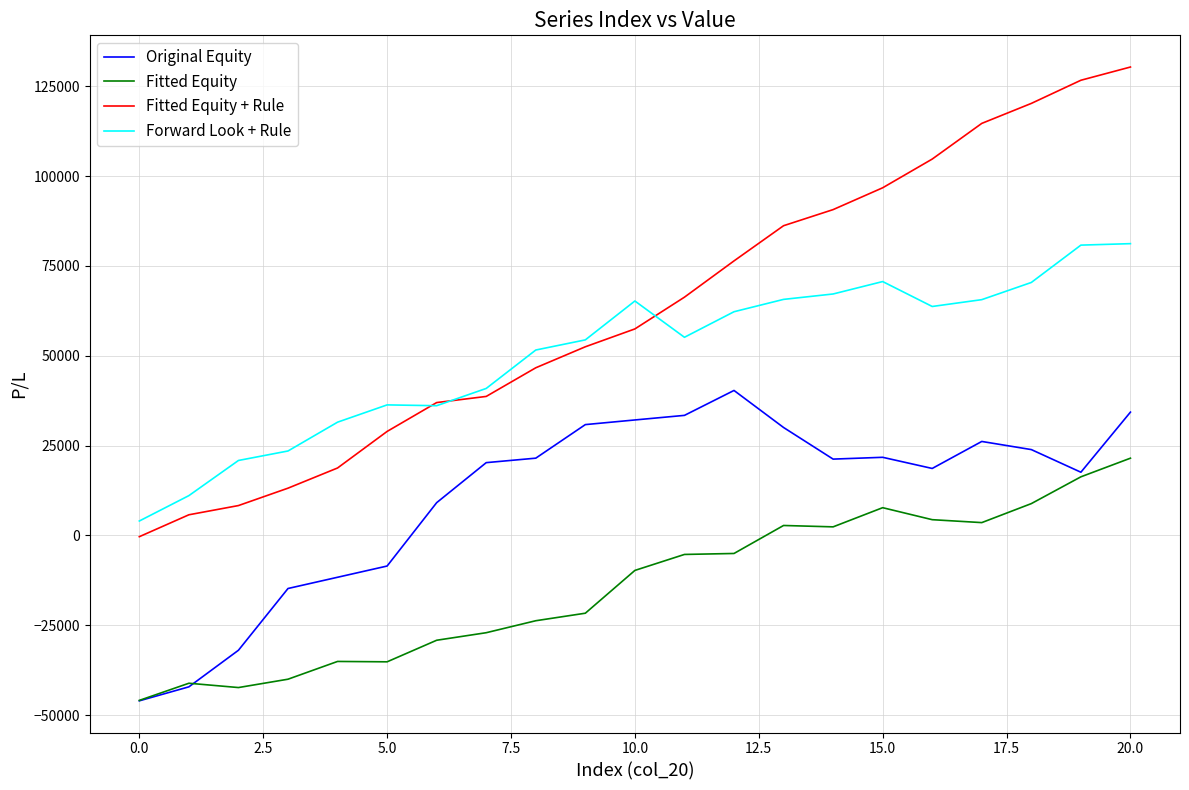

True or false: Forward Look + Rule has more than 0 interior local peaks.

True